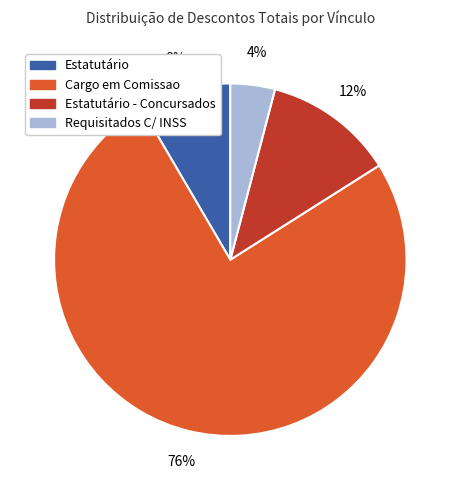

Is there a majority slice in this chart?

Yes